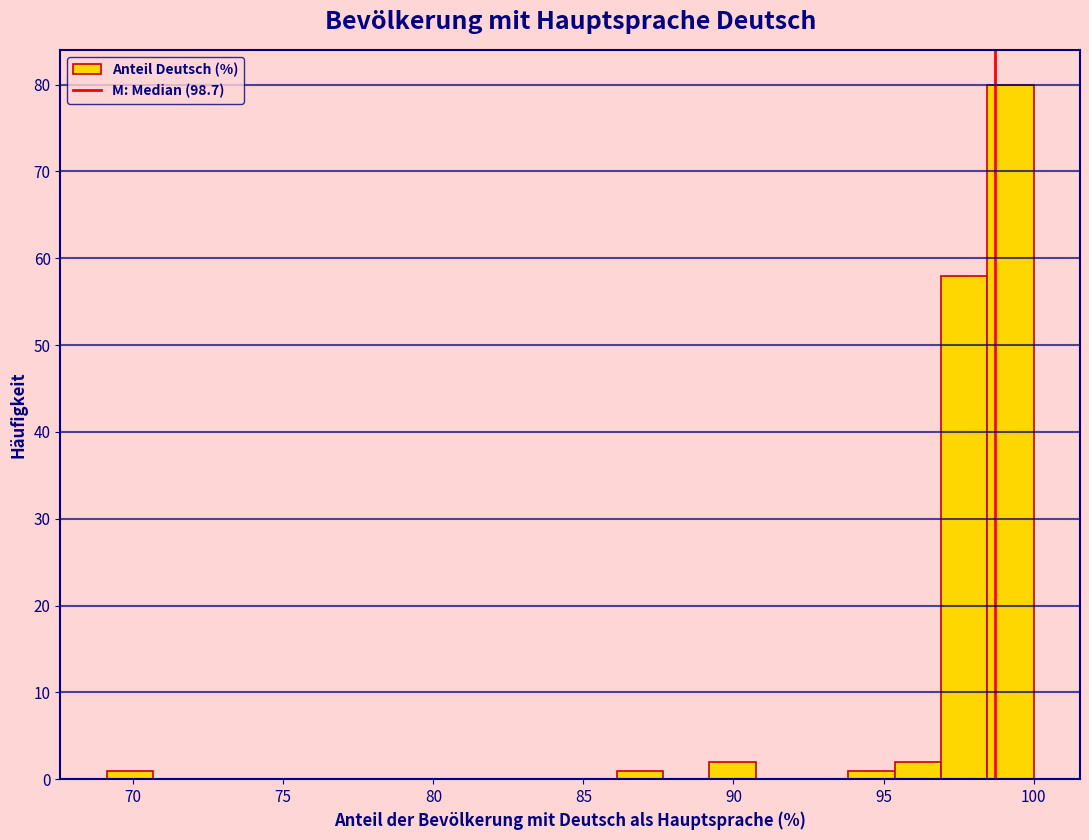

Around what value on the x-axis is the tallest bar? Give the approximate position of its centre, as read against the axis.

99.0